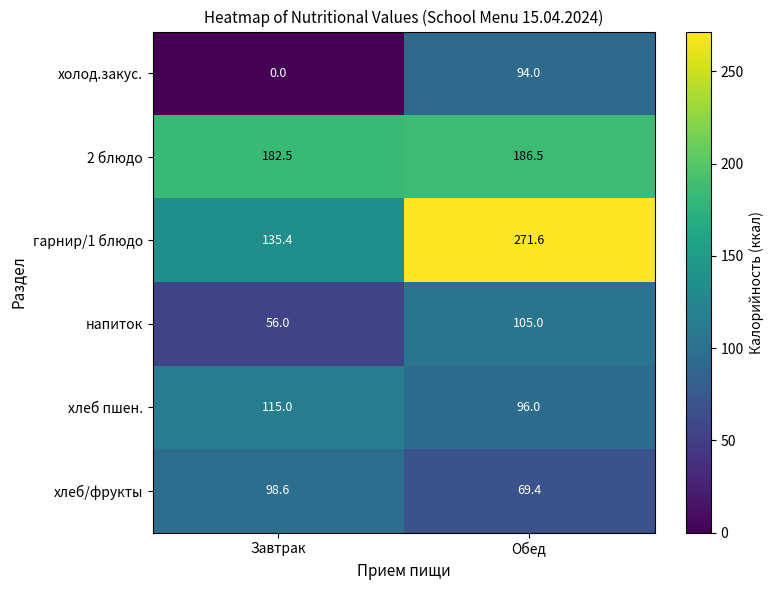

Between Завтрак and Обед, which series saw the biggest shift?

гарнир/1 блюдо